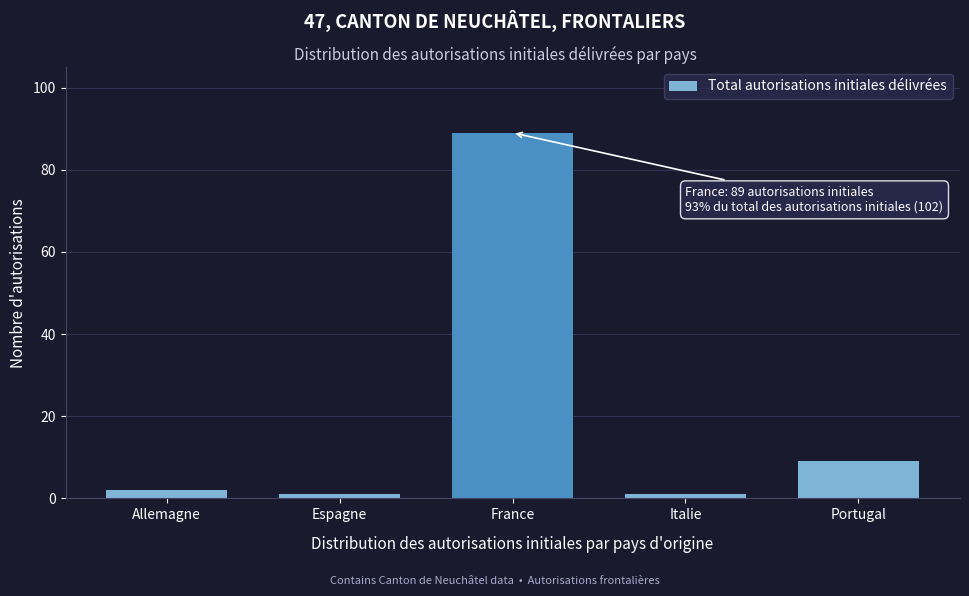

Reading left to right, list all the values displayed in this chart.

2	1	89	1	9